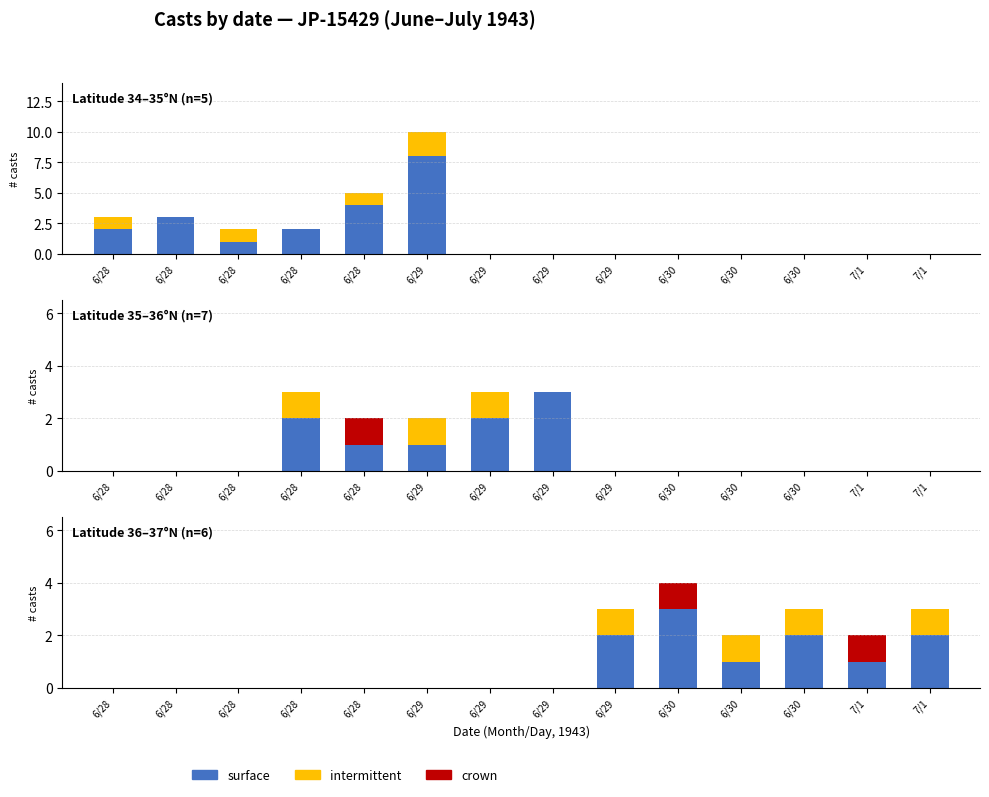

What is the value of the crown bar at the 10th from the left?

1